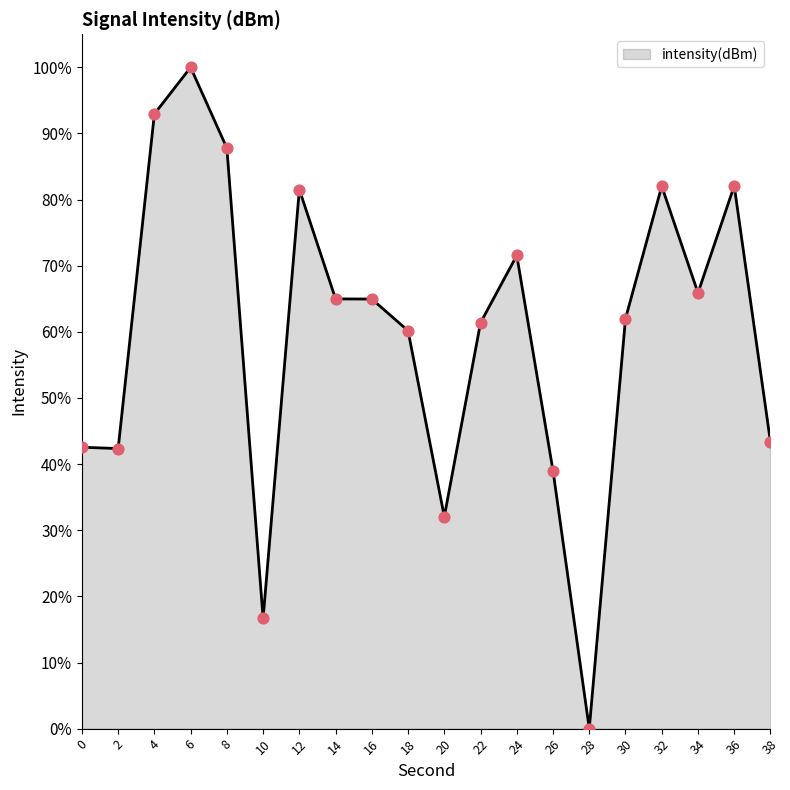

Which has a higher value, 38 or 18?

18